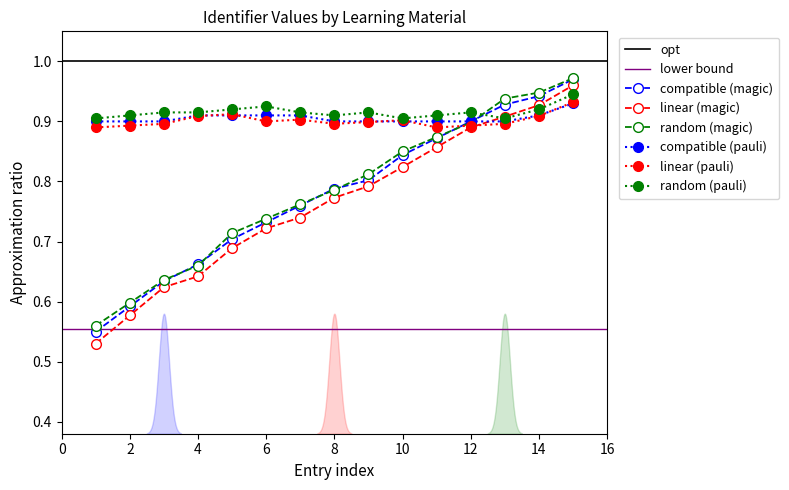

True or false: there are more than 2 points higher than both neighbors.

False